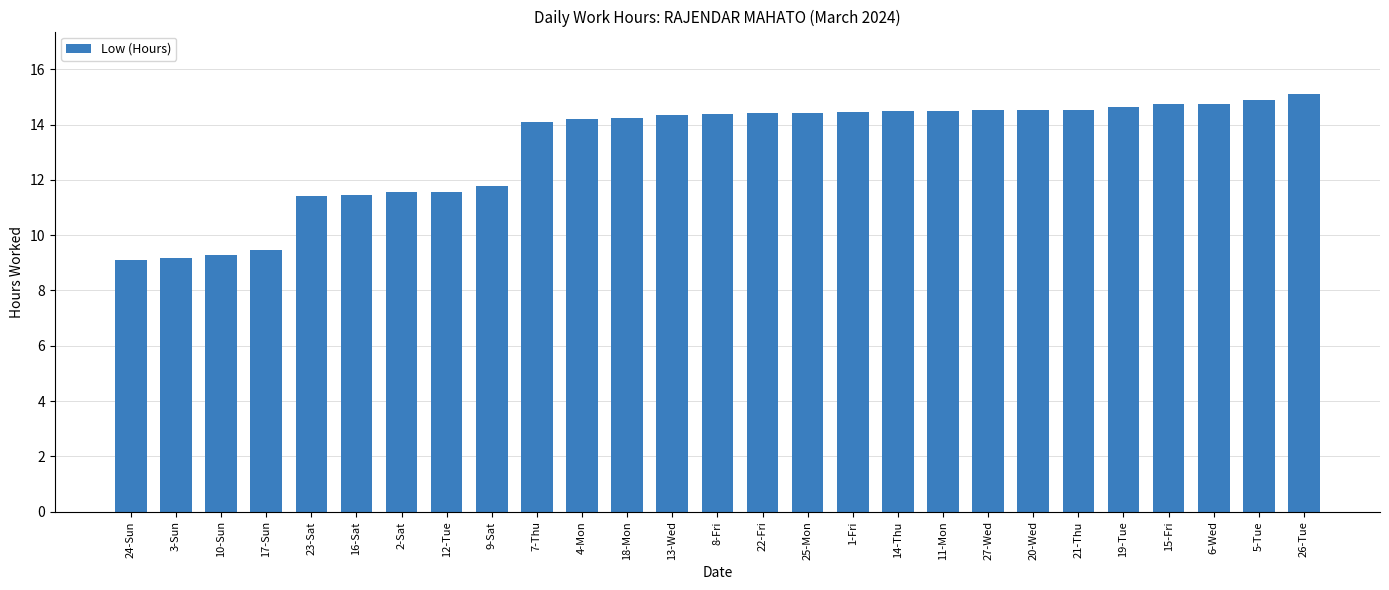

What is the maximum value shown in the chart?

15.1